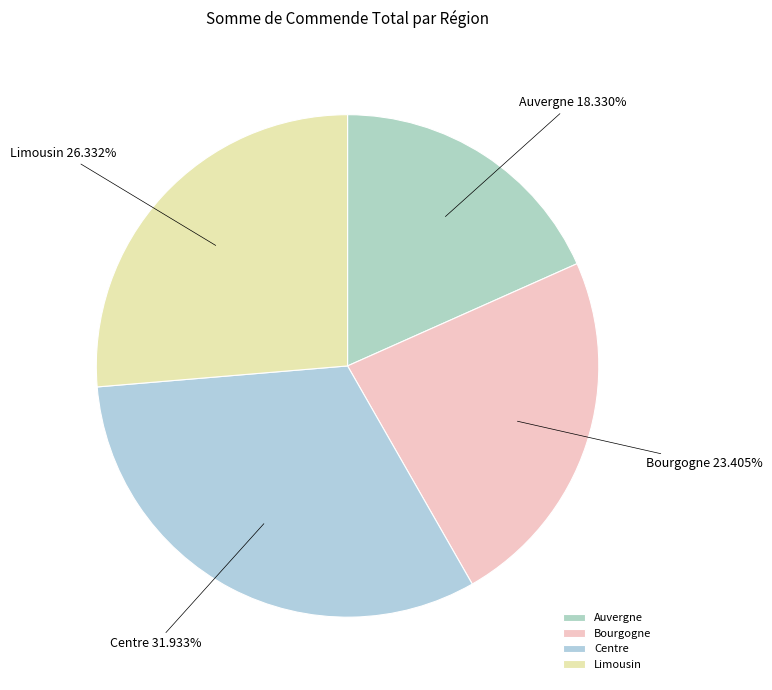

Is there any slice that represents more than half of the pie?

No